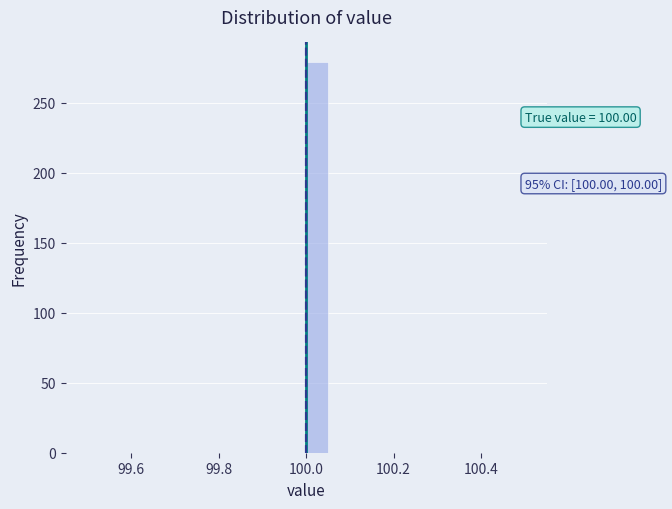

Read against the x-axis, roughly where is the centre of the tallest bar?

100.02